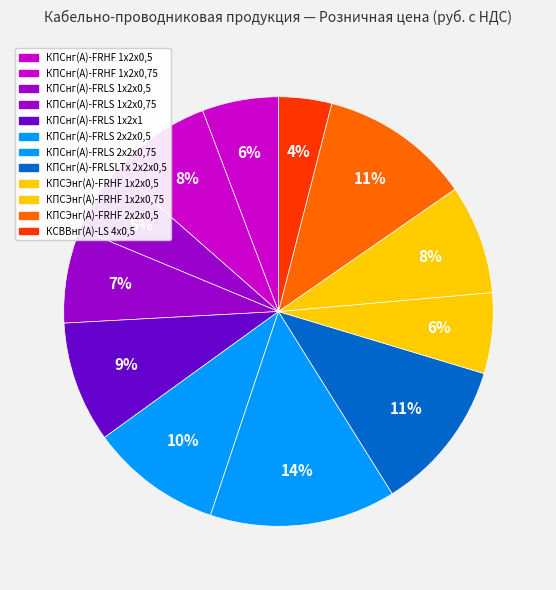

Does КПСнг(А)-FRLS 2х2х0,5 represent more than half of the total?

No